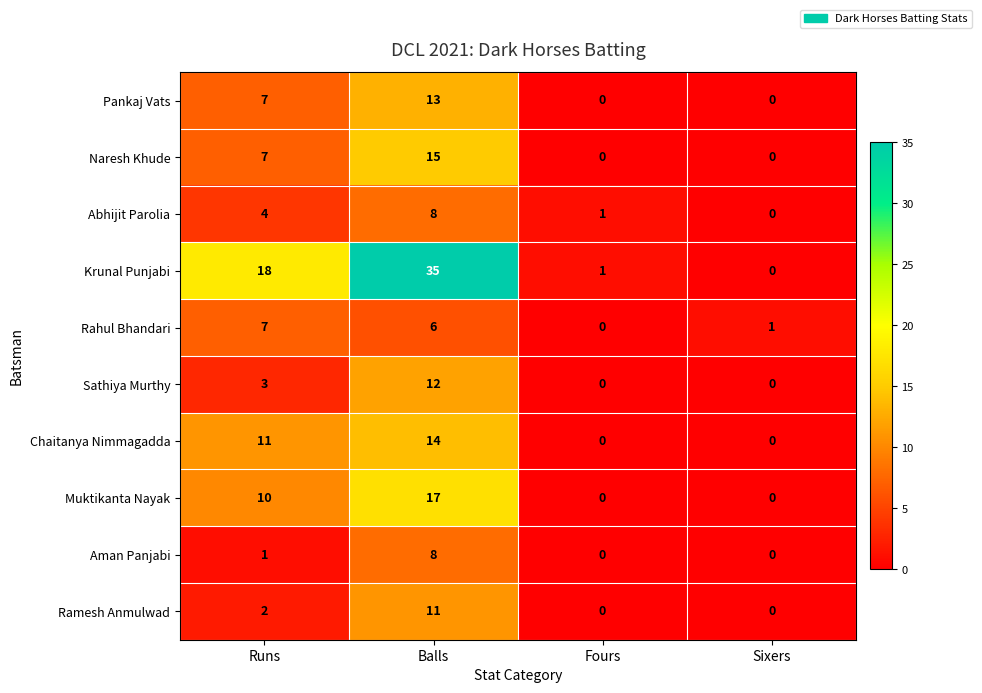

How many data points does each series have?

4